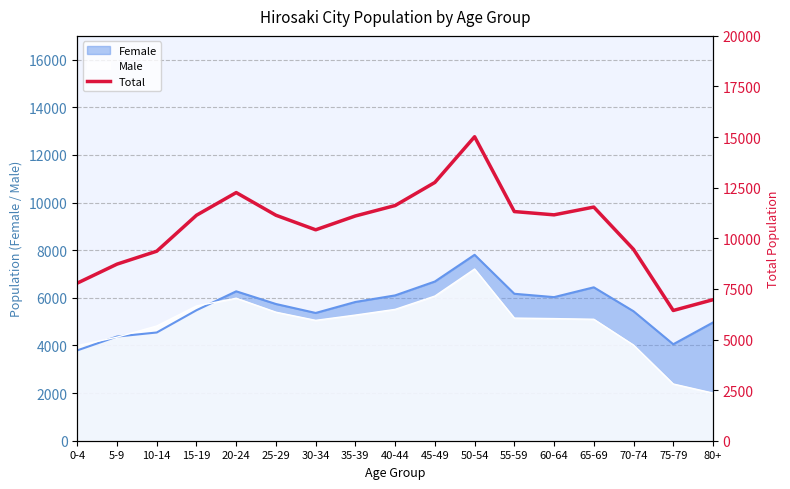

What is the sum of all values?

178208